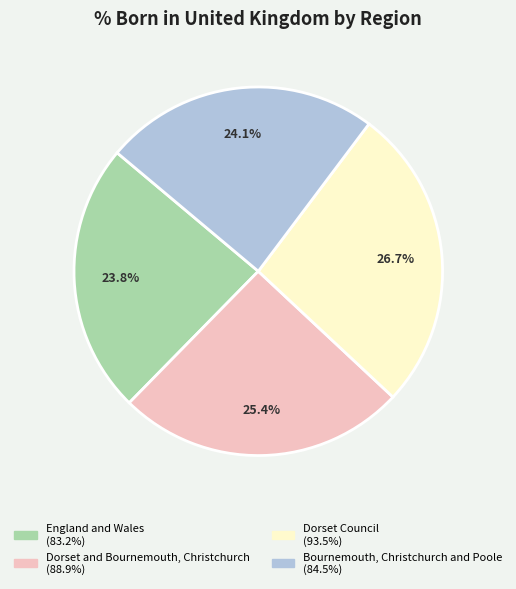

How many slices are in this pie chart?

4